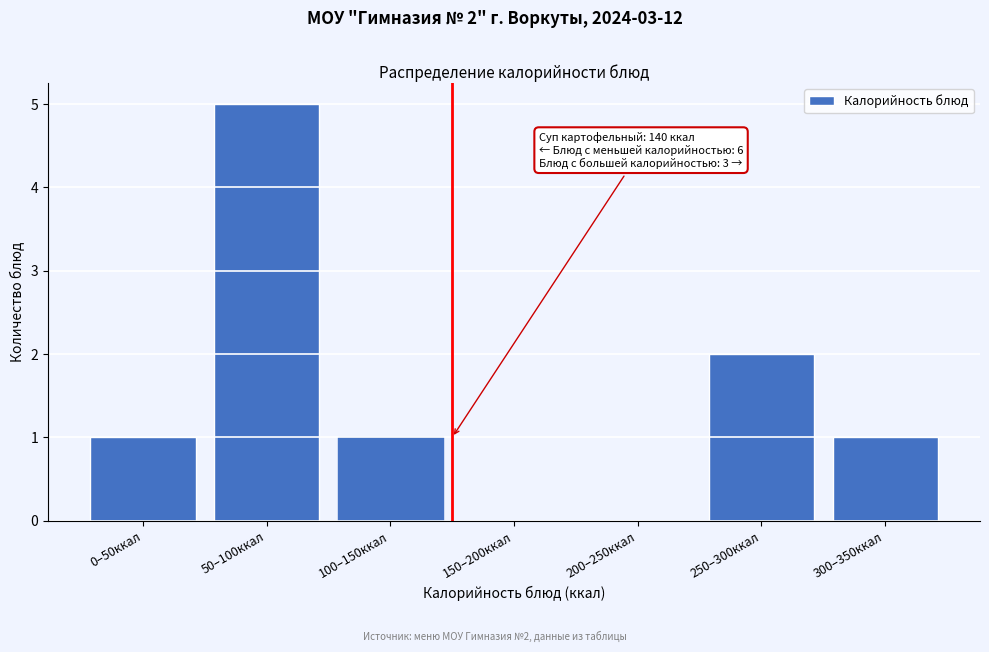

Reading right to left, list all the values displayed in this chart.

300–350ккал=1	250–300ккал=2	200–250ккал=0	150–200ккал=0	100–150ккал=1	50–100ккал=5	0–50ккал=1